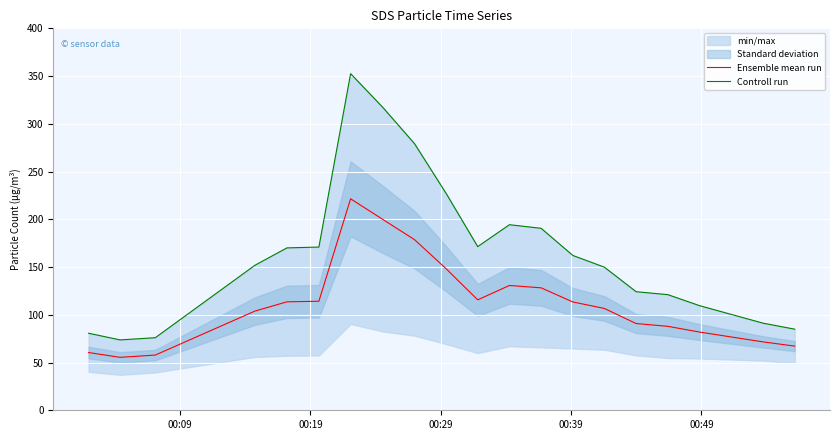

What is the lowest value of the Ensemble mean run series?

55.4